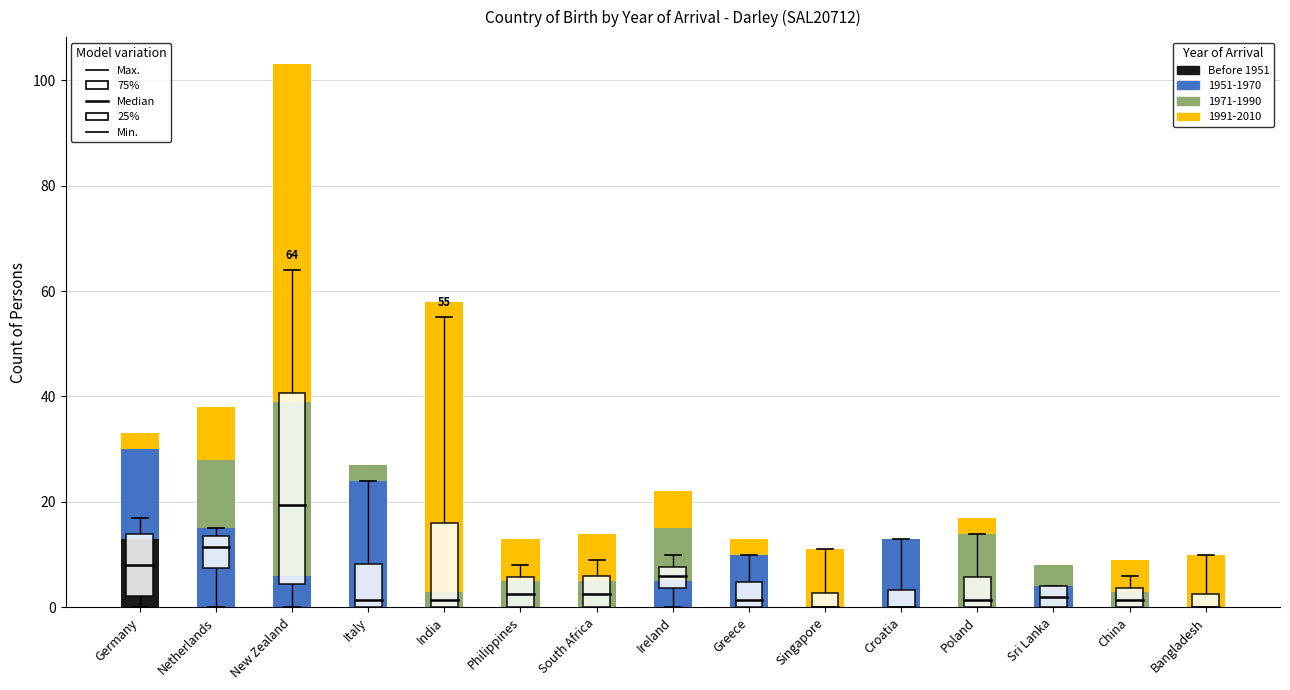

What is the total value across all series at Ireland?

22